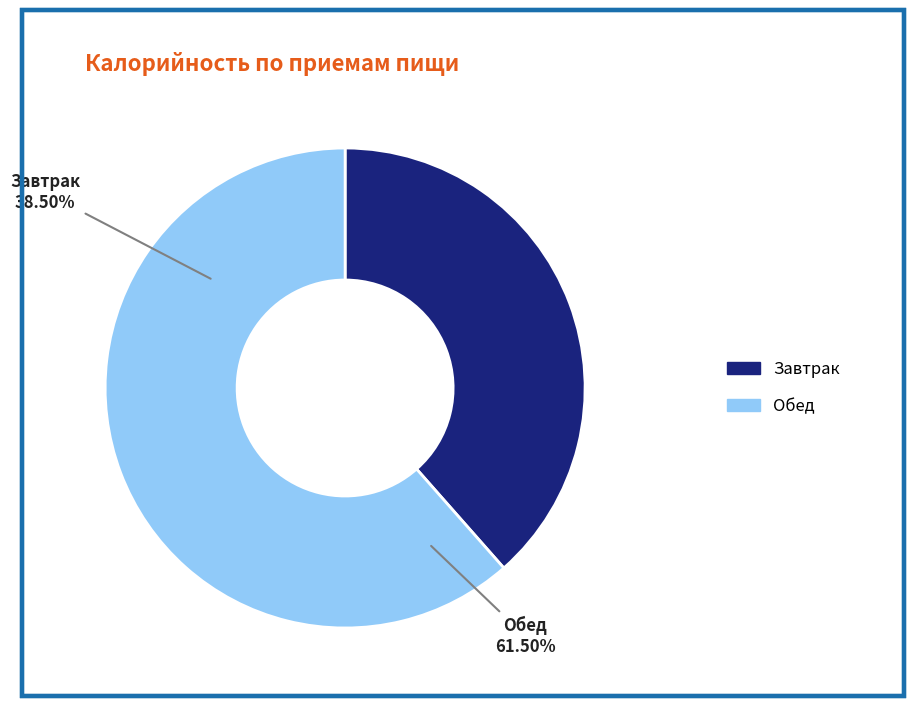

Between Завтрак and Обед, which is larger?

Обед